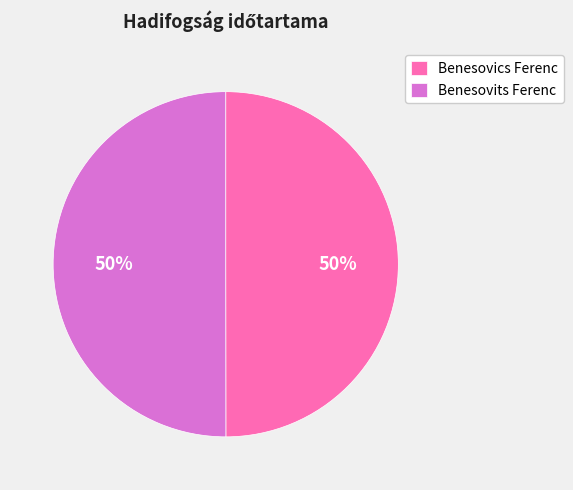

To the nearest percent, what is the average slice percentage?

50%